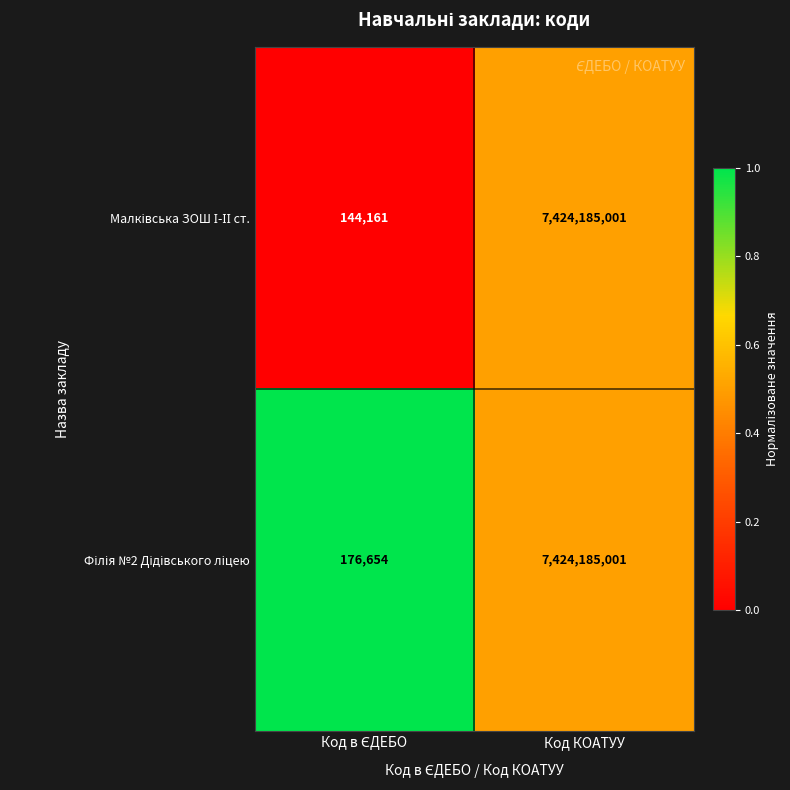

What is the maximum value shown in the chart?

7424185001